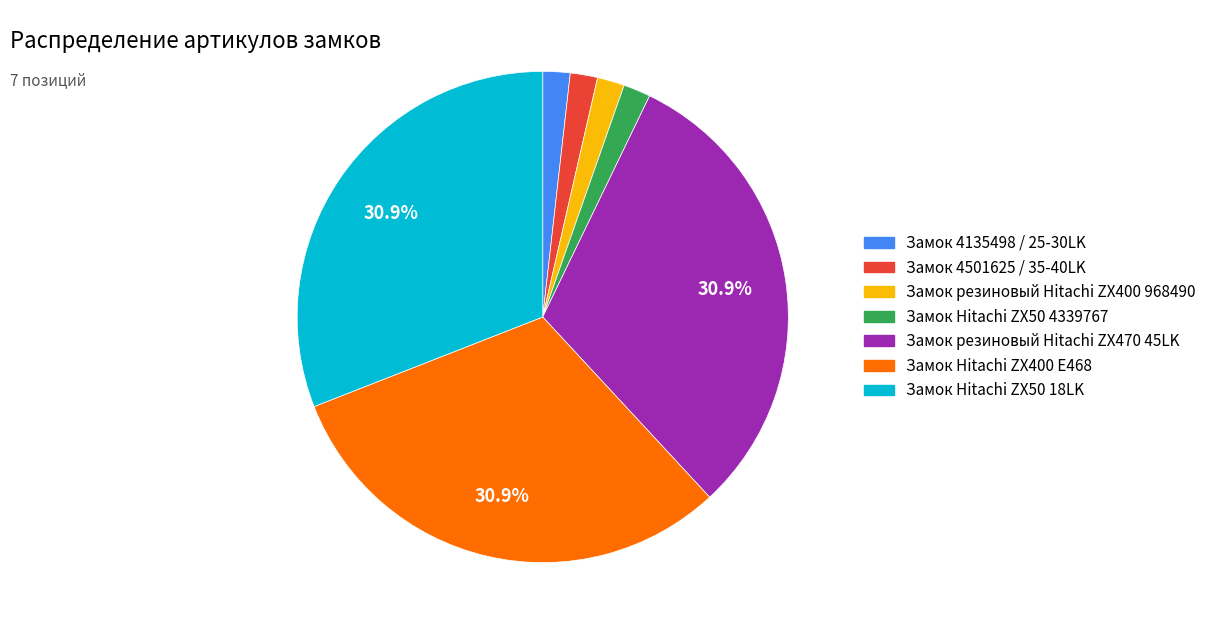

To the nearest percent, what is the average slice percentage?

14%